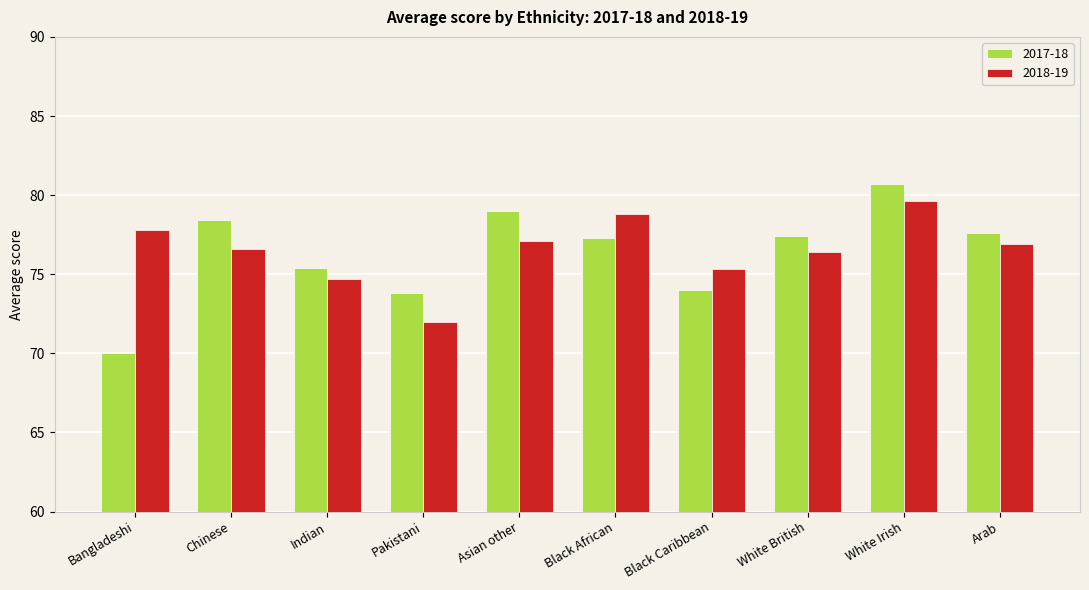

At how many categories does at least one series exceed 70?

10